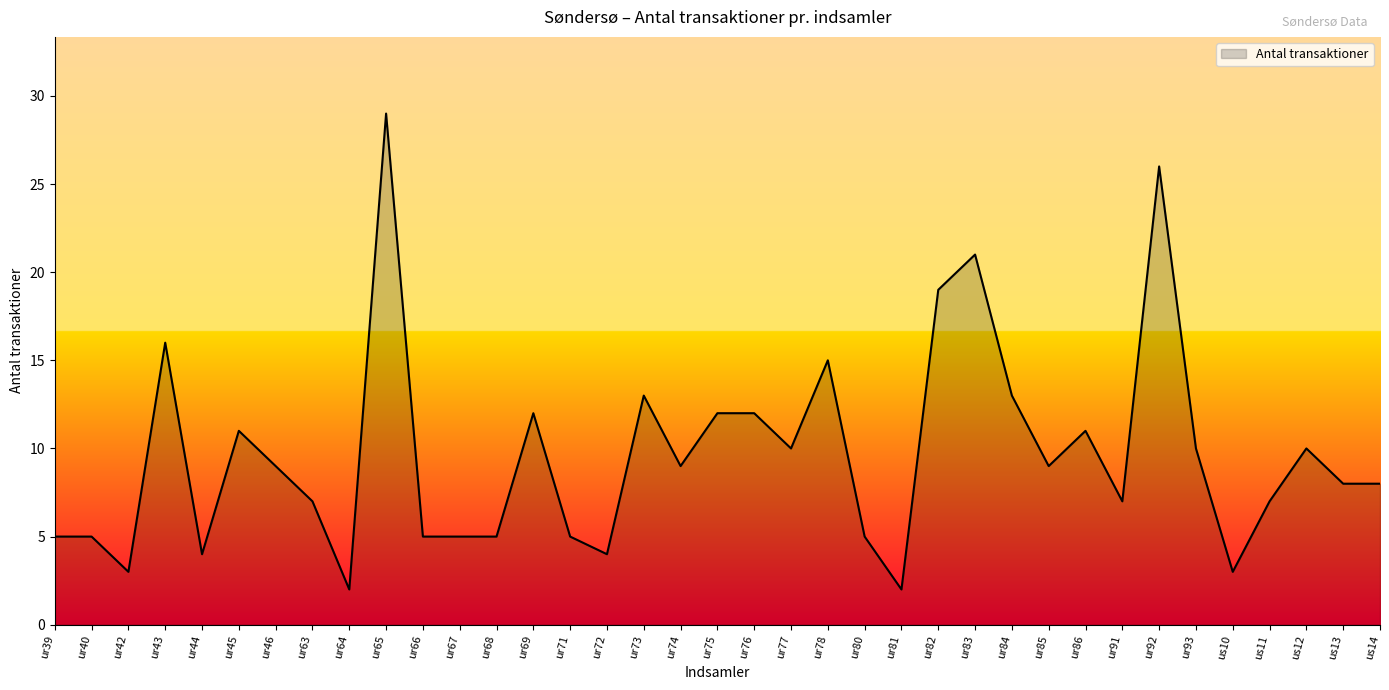

Reading left to right, list all the values displayed in this chart.

5	5	3	16	4	11	9	7	2	29	5	5	5	12	5	4	13	9	12	12	10	15	5	2	19	21	13	9	11	7	26	10	3	7	10	8	8